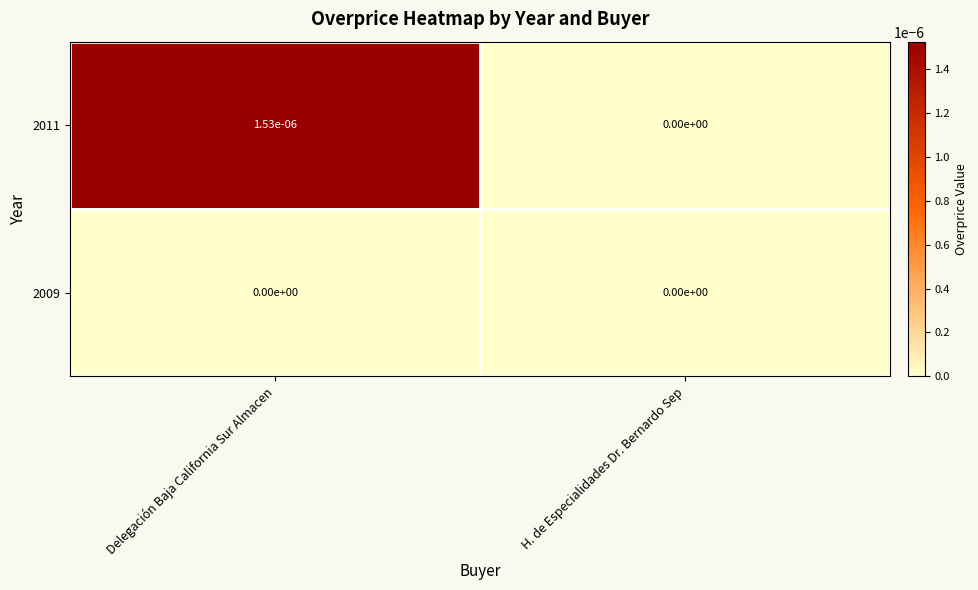

List the series in order of their overall mean, lowest first.

2009, 2011